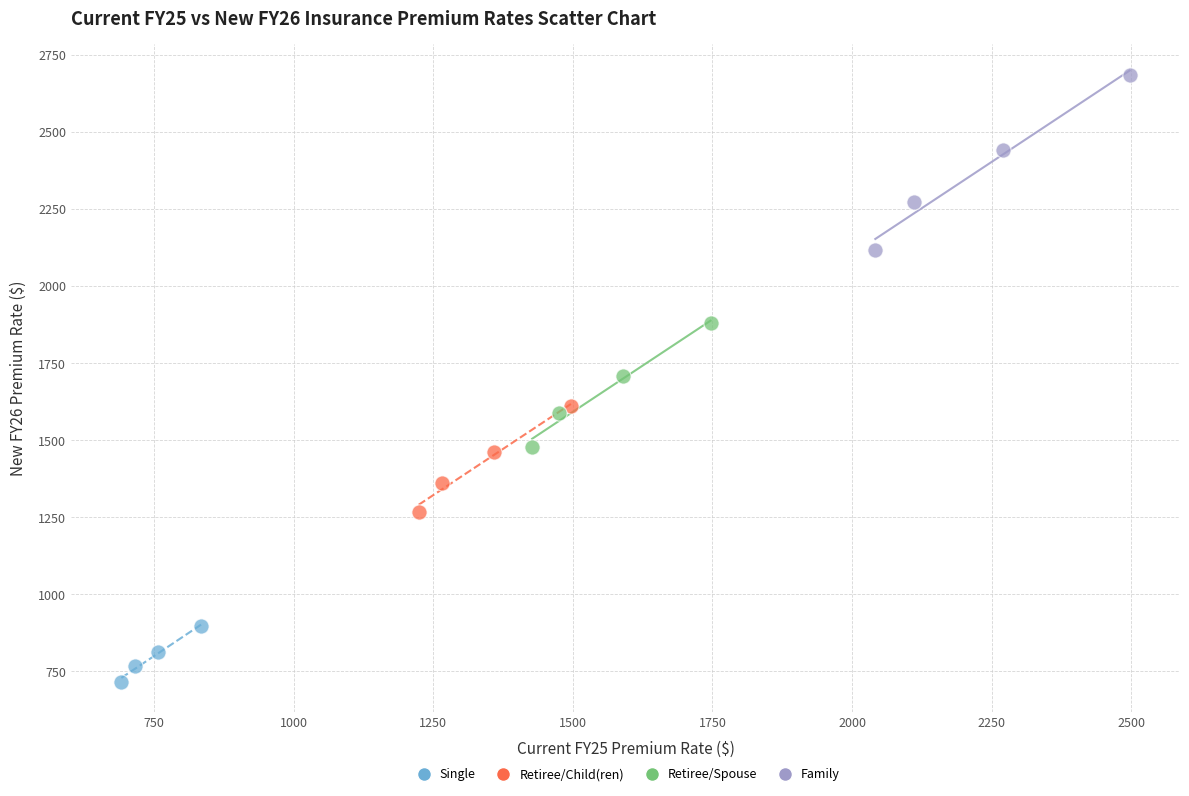

Which series reaches the minimum Y coordinate?

Single